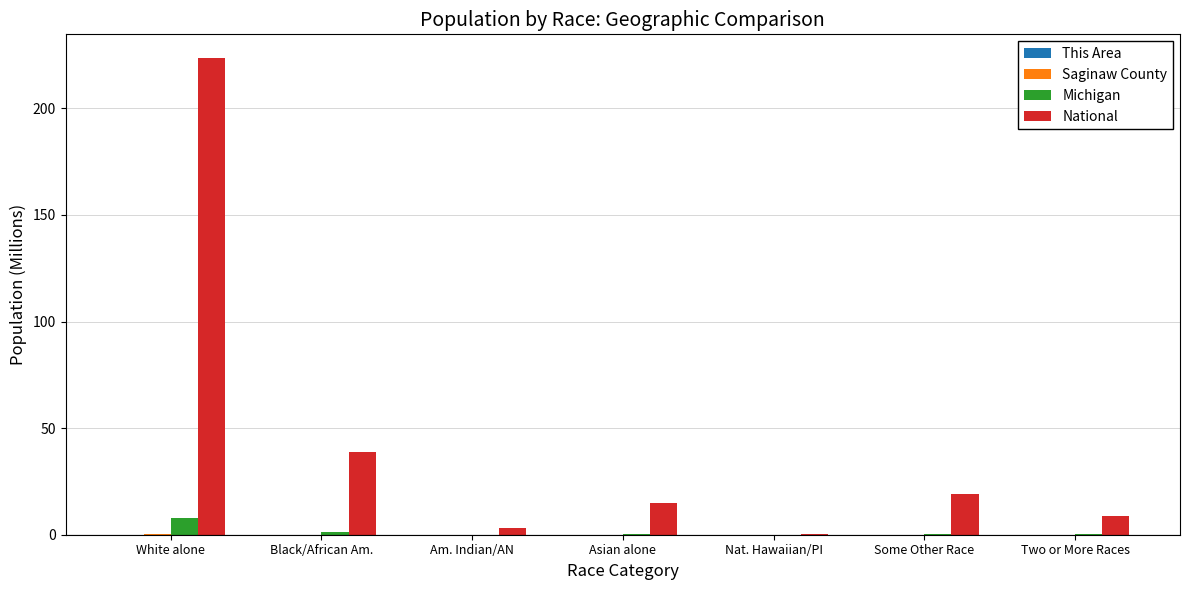

What is the sum of all Michigan values?

9.9